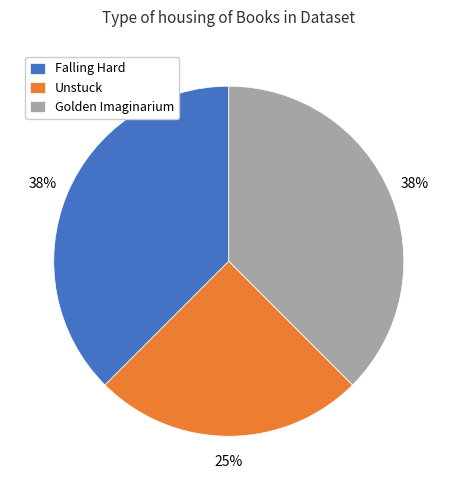

To the nearest percent, what is the average slice percentage?

33%